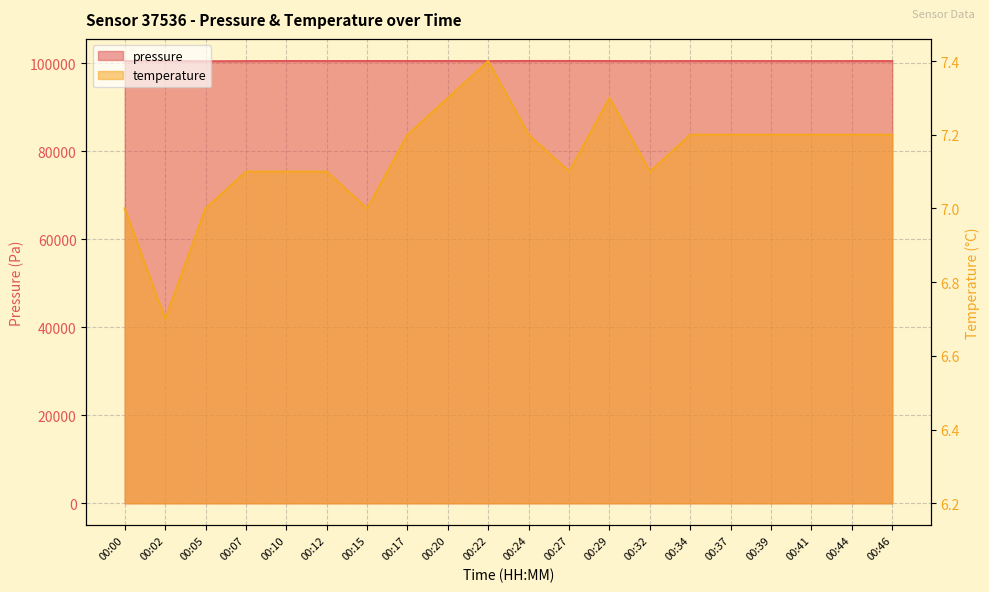

What value does the pressure series have at 00:41?

100500.0